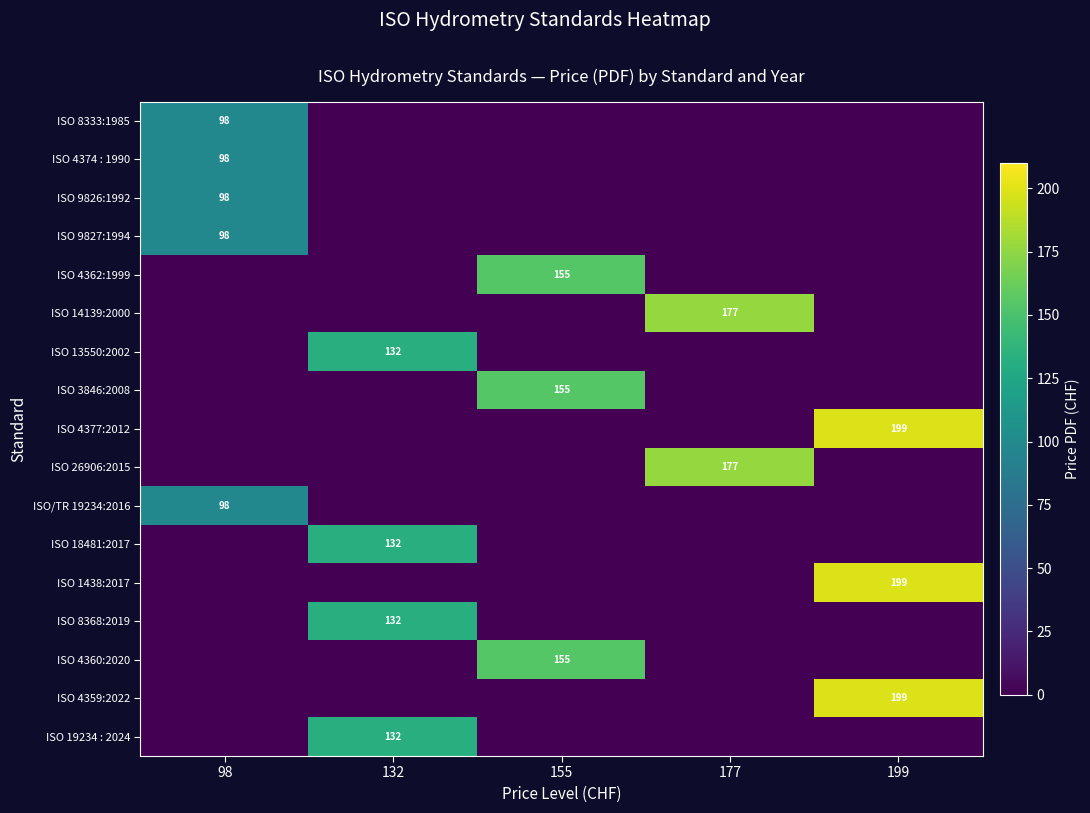

At which label does ISO 1438:2017 reach its peak?

199